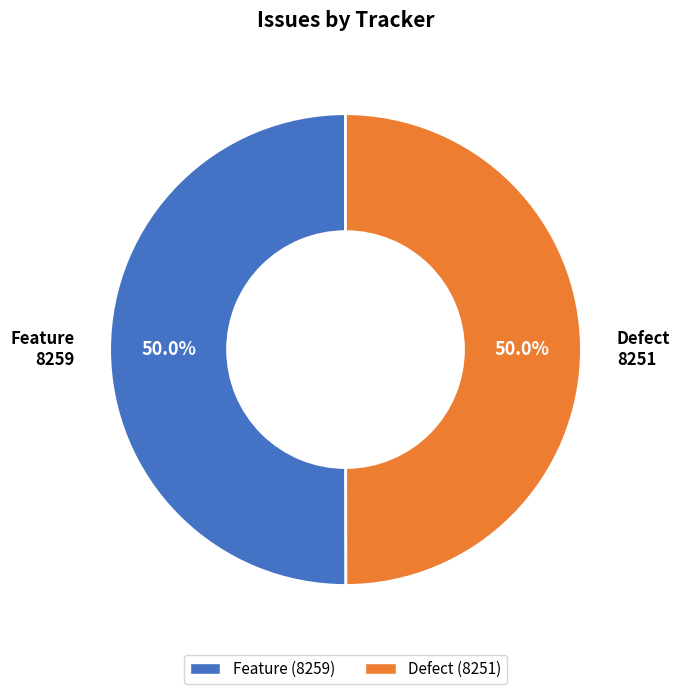

What is the total percentage of Feature and Defect?

100.0%